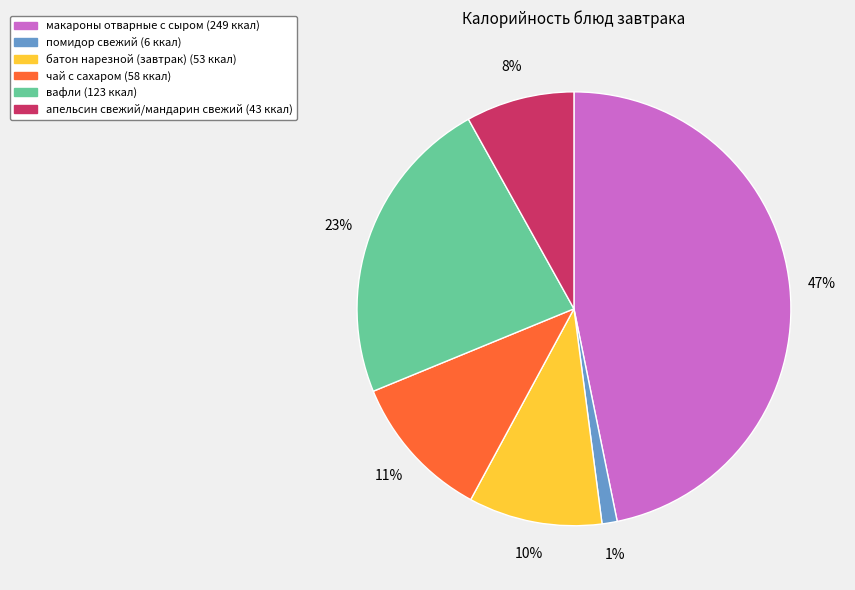

The батон нарезной (завтрак) slice represents 10% of the pie. True or false?

True